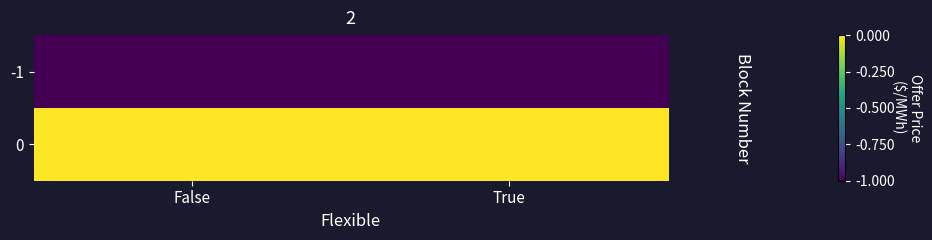

List the series in order of their overall mean, highest first.

0, -1